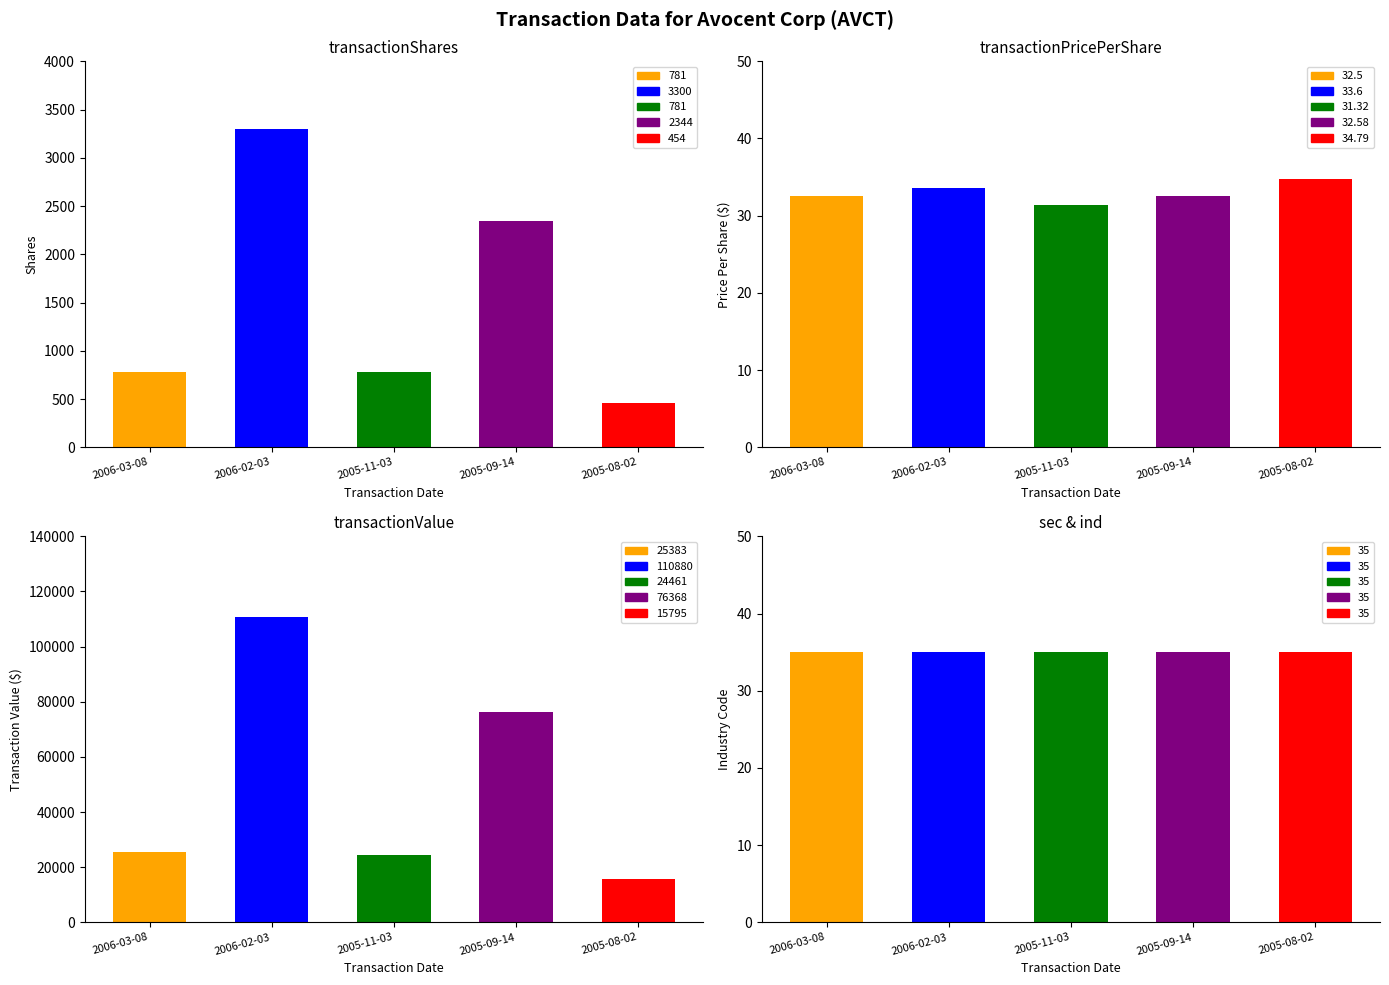

Which series has the largest range (max minus min)?

transactionValue